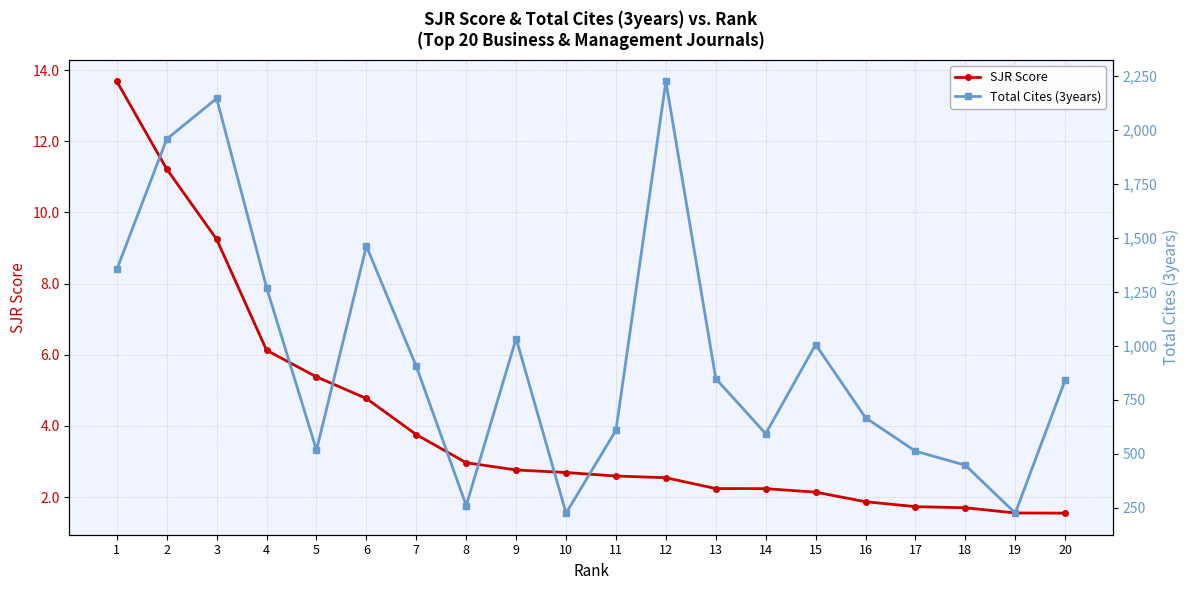

The value of Total Cites (3years) at 11 is 248.2. True or false?

False